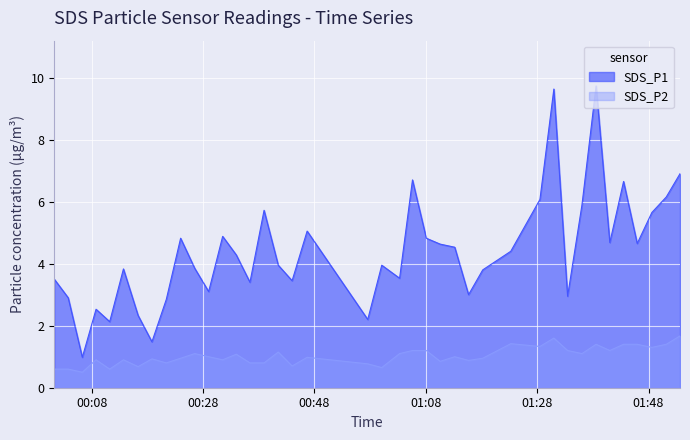

What is the sum of all SDS_P2 values?

41.0